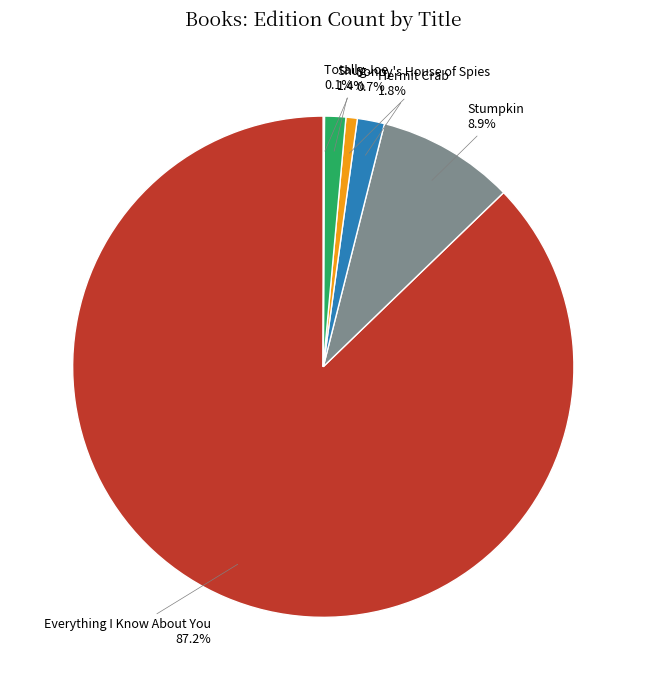

Is there any slice that represents more than half of the pie?

Yes